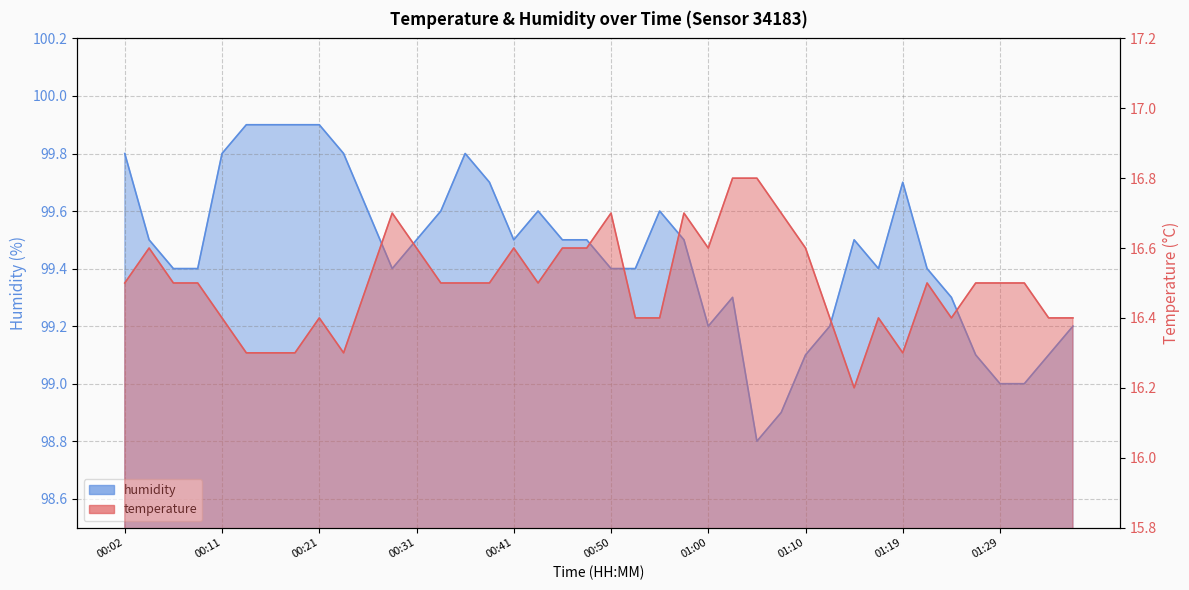

Rank the series by their maximum value, from highest to lowest.

humidity, temperature